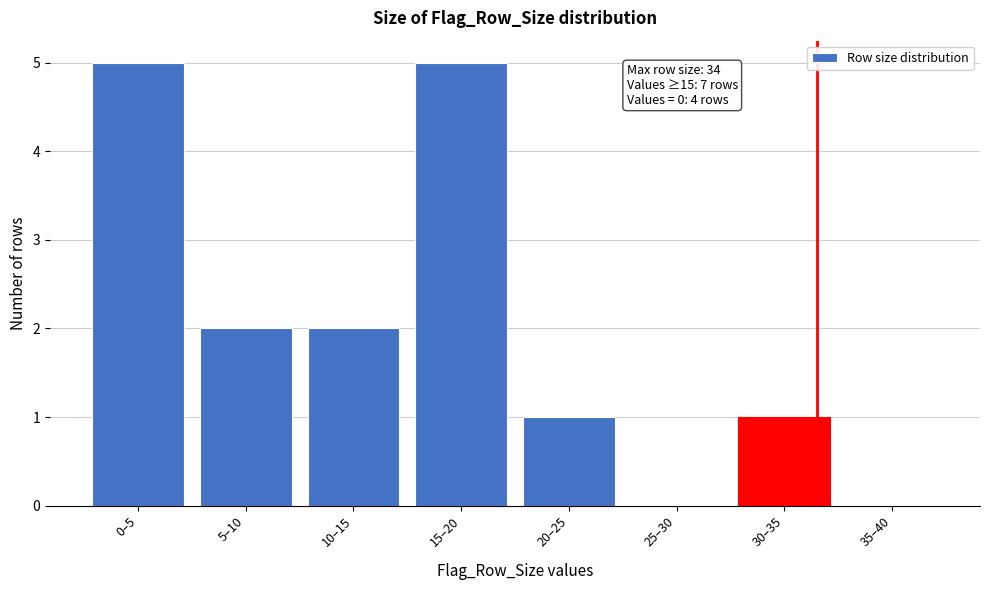

Reading left to right, list all the values displayed in this chart.

0–5=5	5–10=2	10–15=2	15–20=5	20–25=1	25–30=0	30–35=1	35–40=0